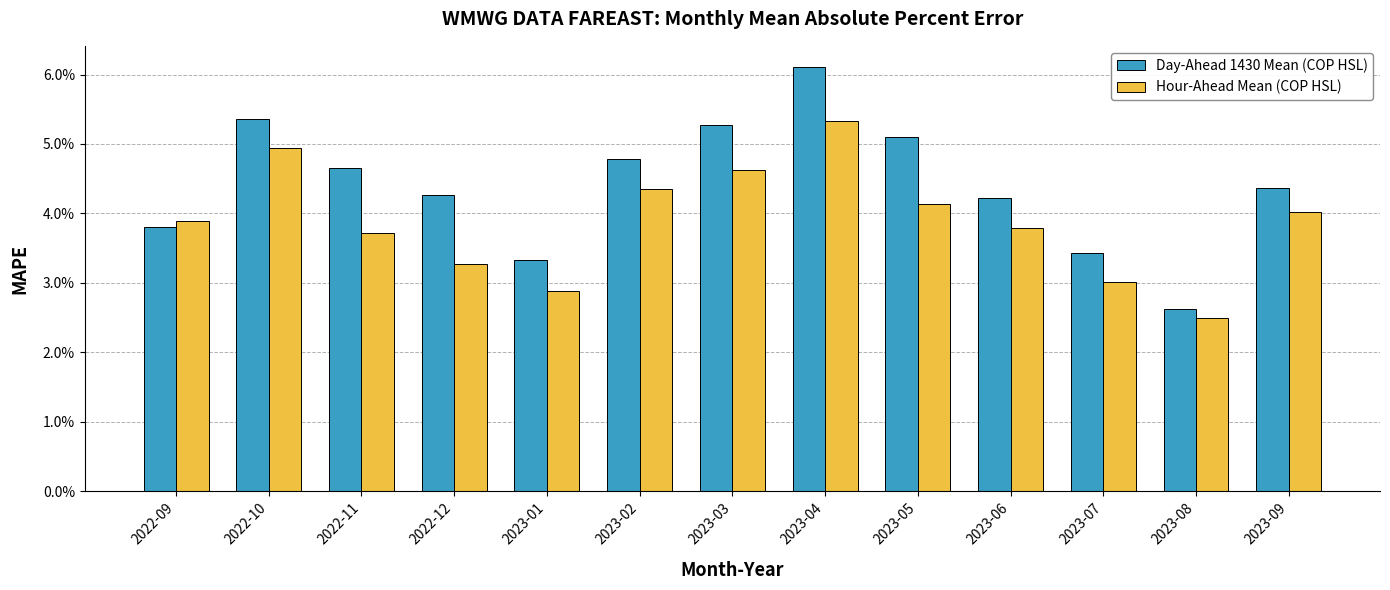

Which label corresponds to the largest value in the chart?

2023-04